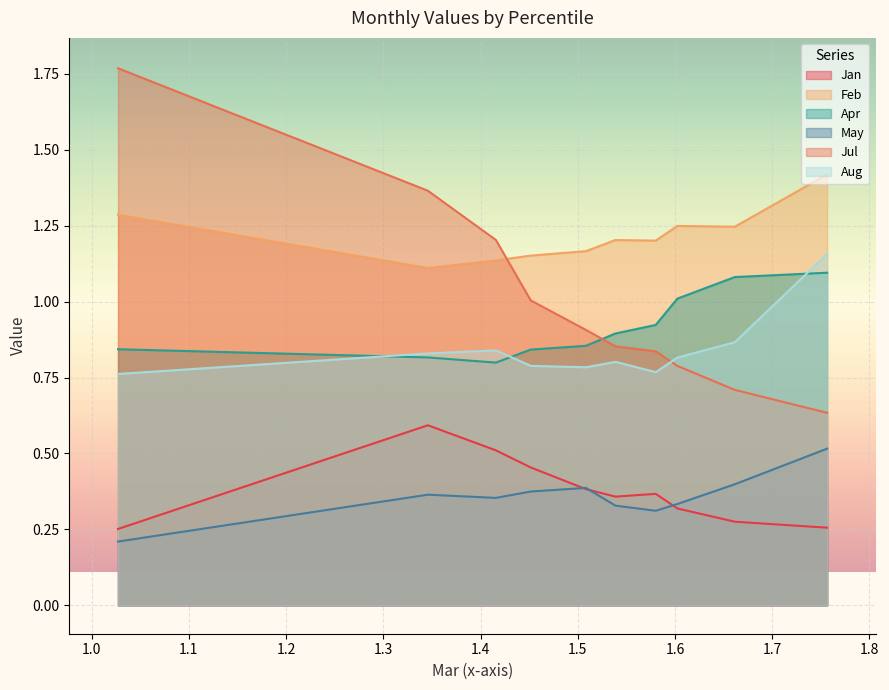

True or false: Jan has a value of 0.2 at pct95.

False